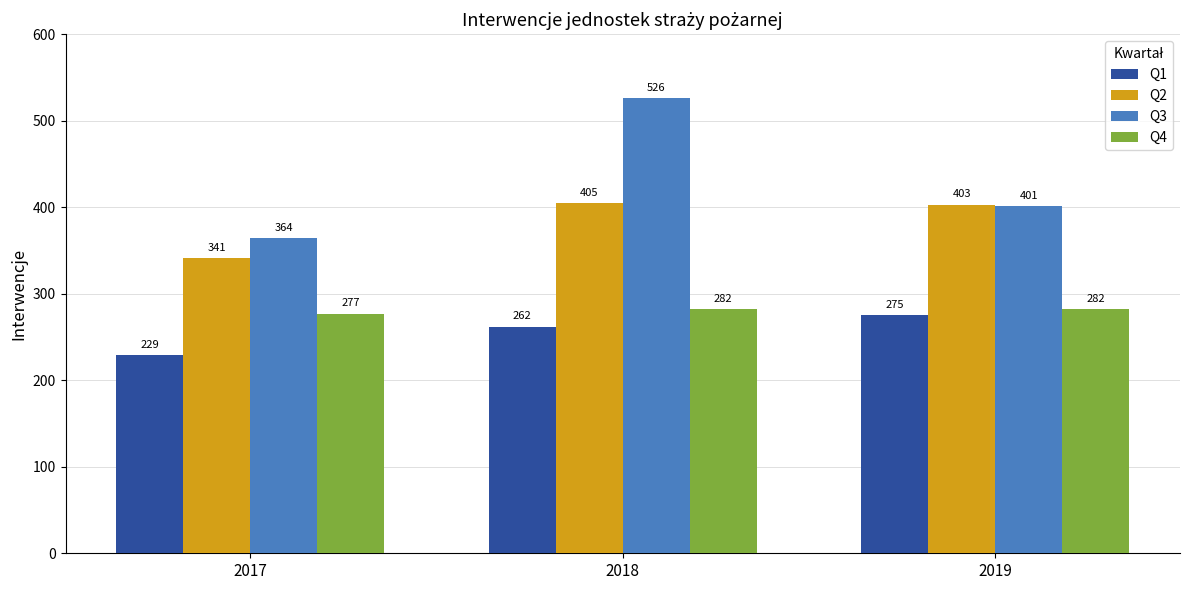

The Q4 series shows 277 at 2017. True or false?

True